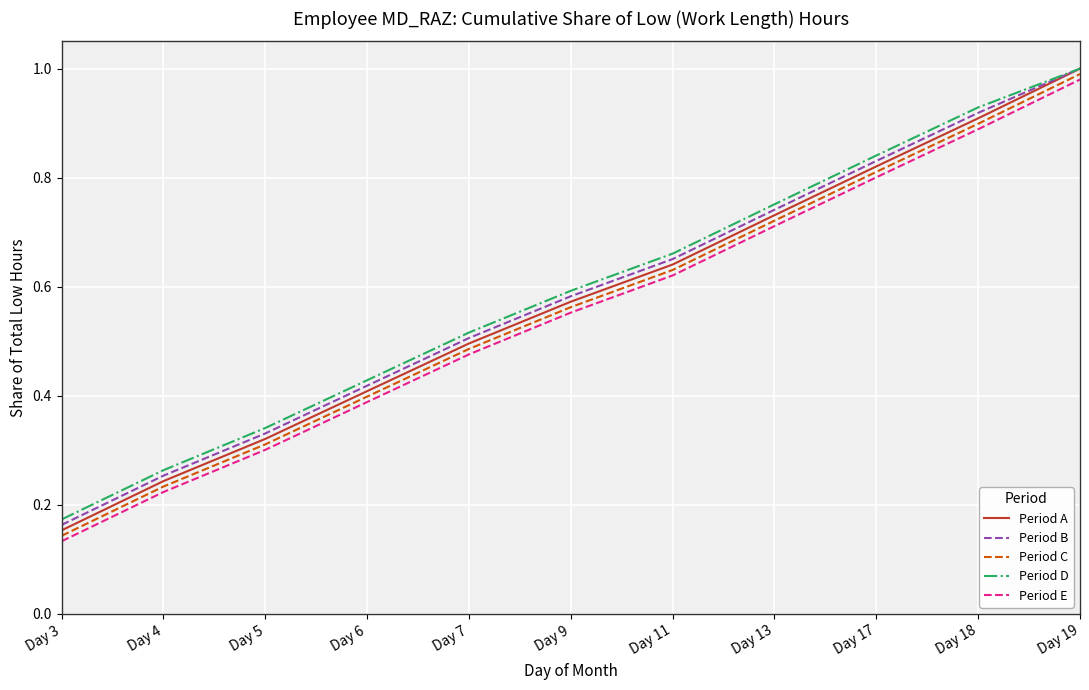

What is the sum of all Period A values?

6.3